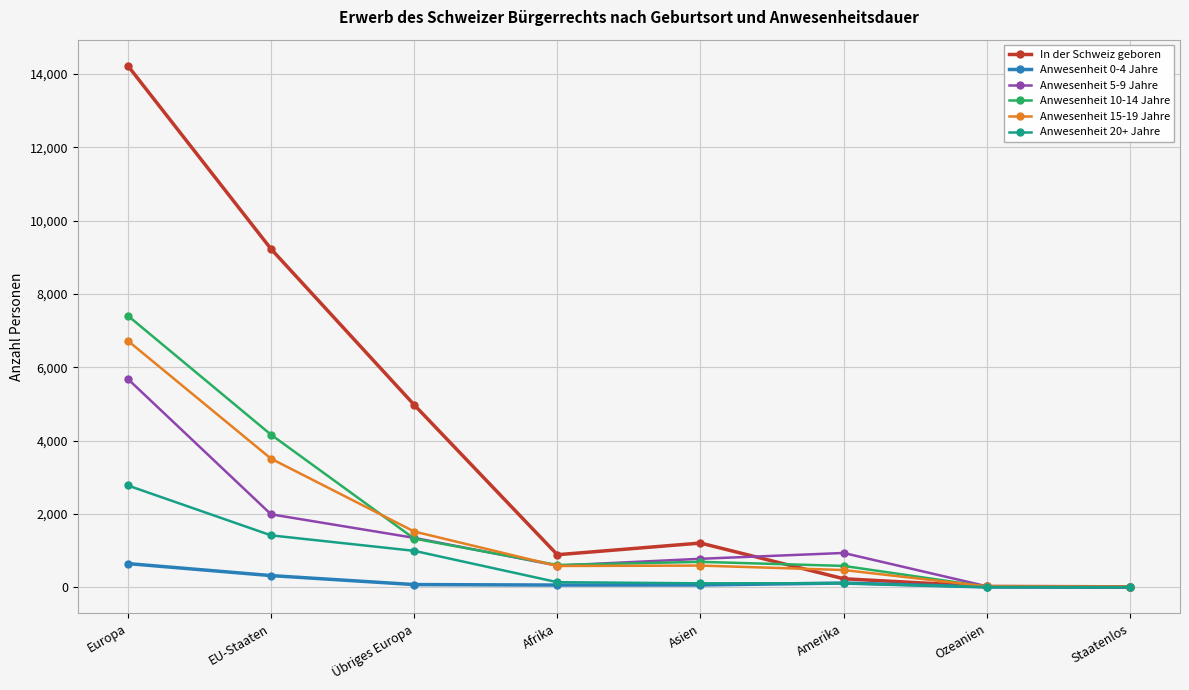

What is the greatest value displayed?

14221